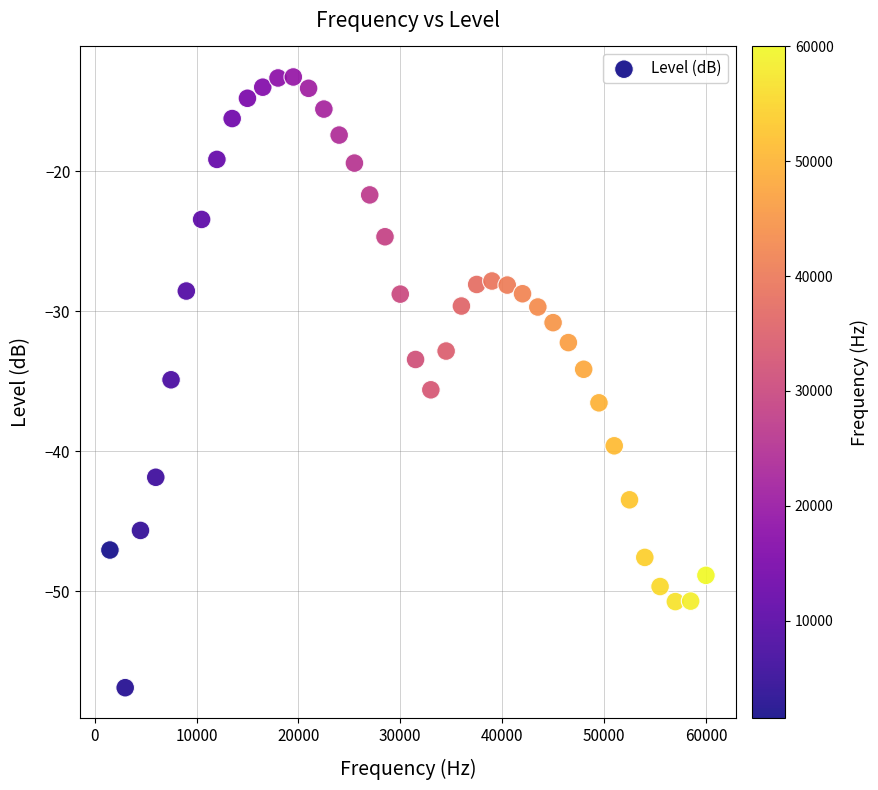

What is the range of Y values (max minus min)?

43.7